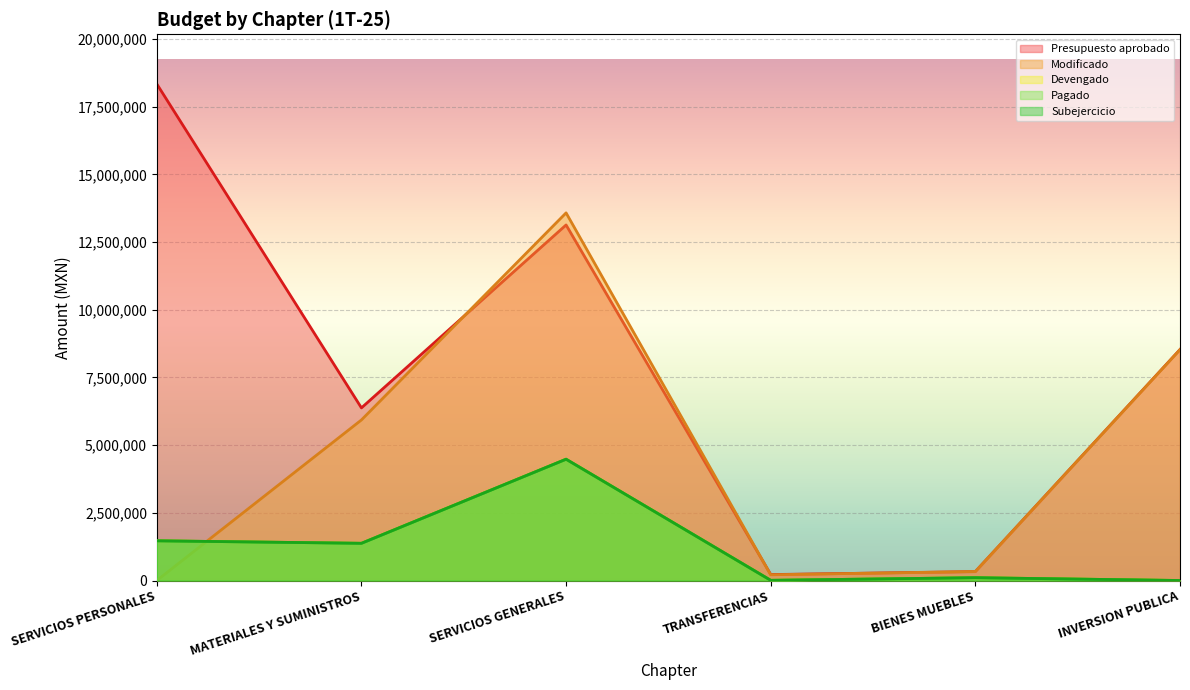

Count the number of categories in the chart.

6